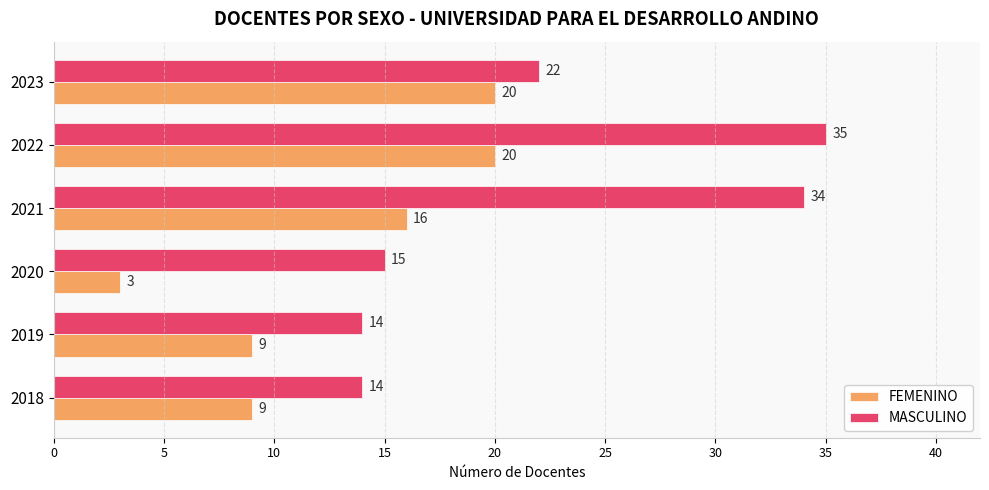

At which category is the sum across all series the highest?

2022